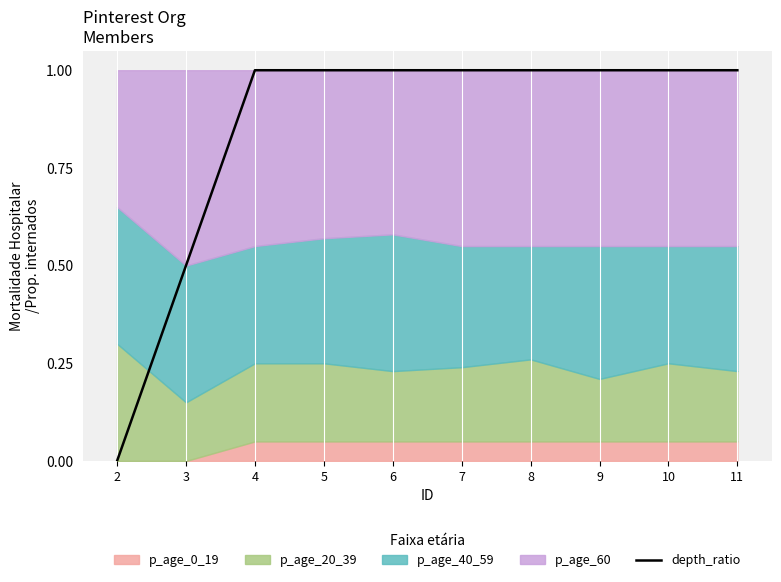

What is the change in value from 3 to 9?

+0.5